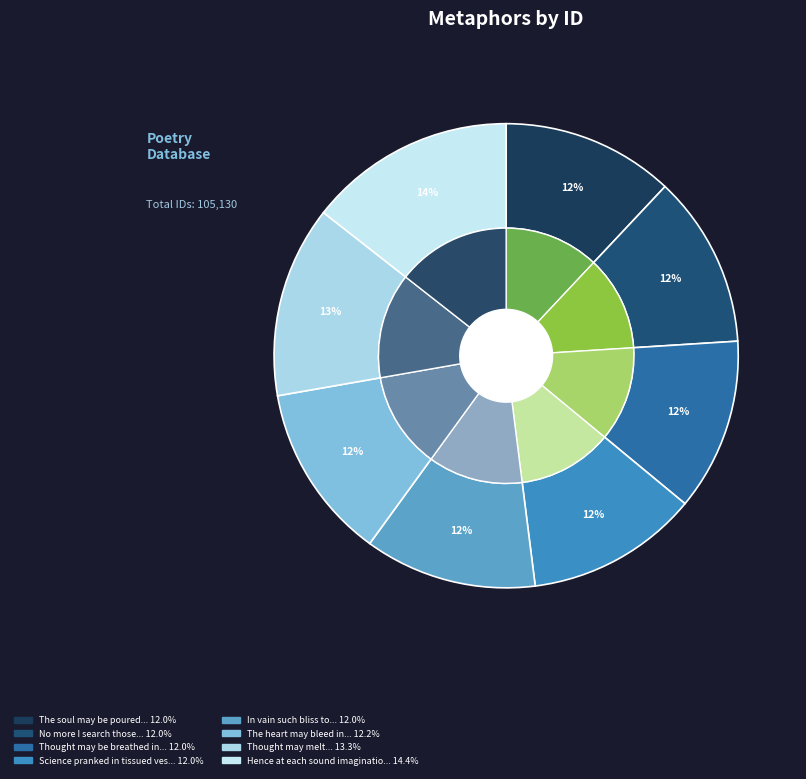

The In vain such bliss to one alone slice represents 27% of the pie. True or false?

False